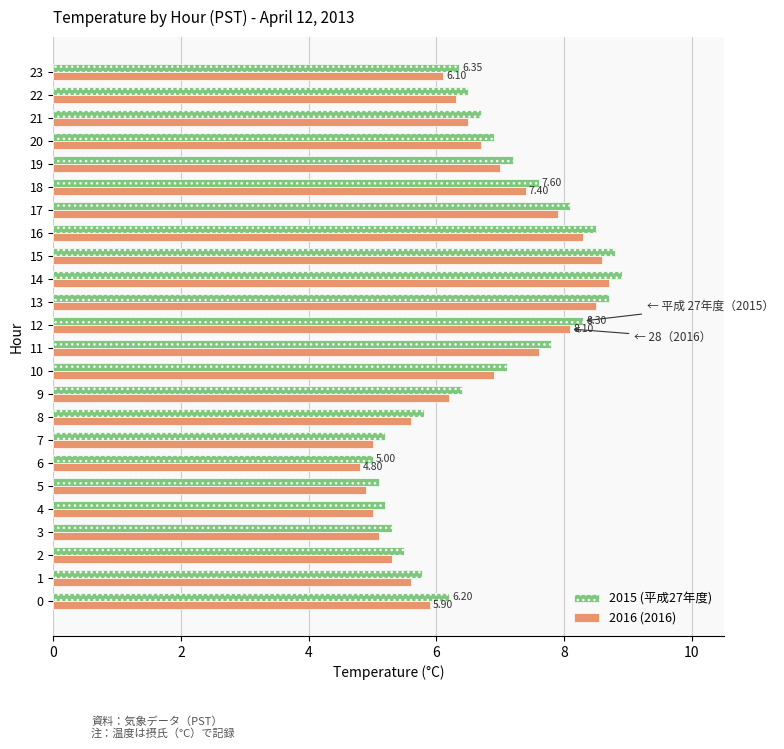

What is the average value of the 2015 (平成27年度) series?

6.8